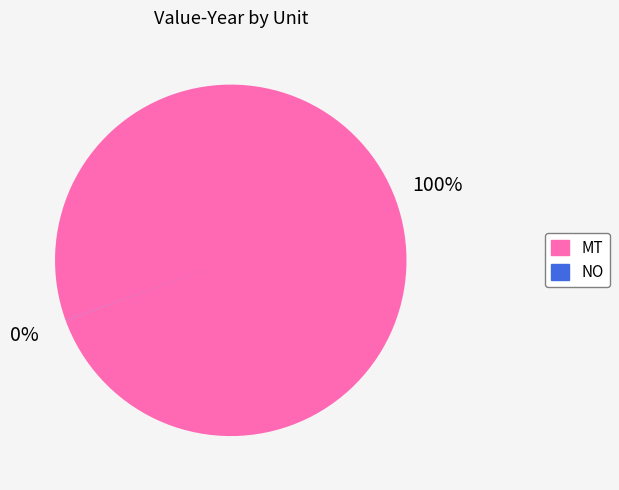

Which slice is the largest?

MT